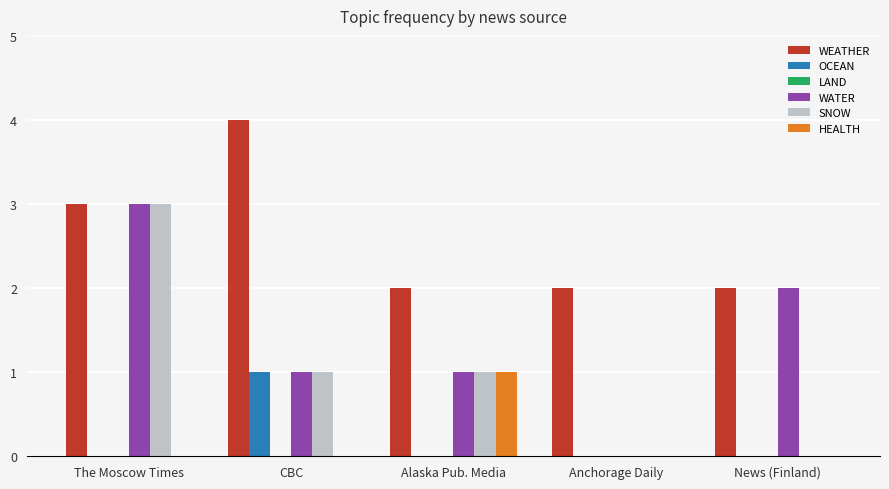

Between CBC and News (Finland), which series saw the biggest shift?

WEATHER